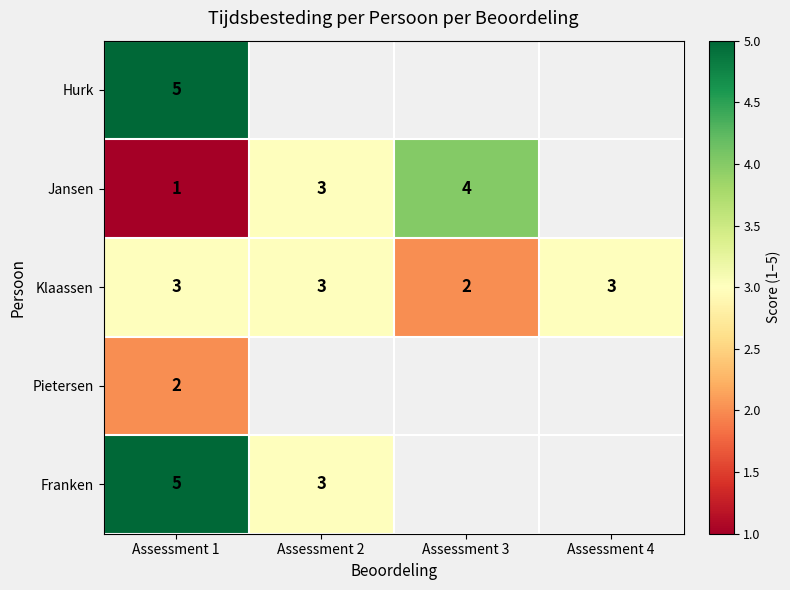

What is the greatest value displayed?

5.0